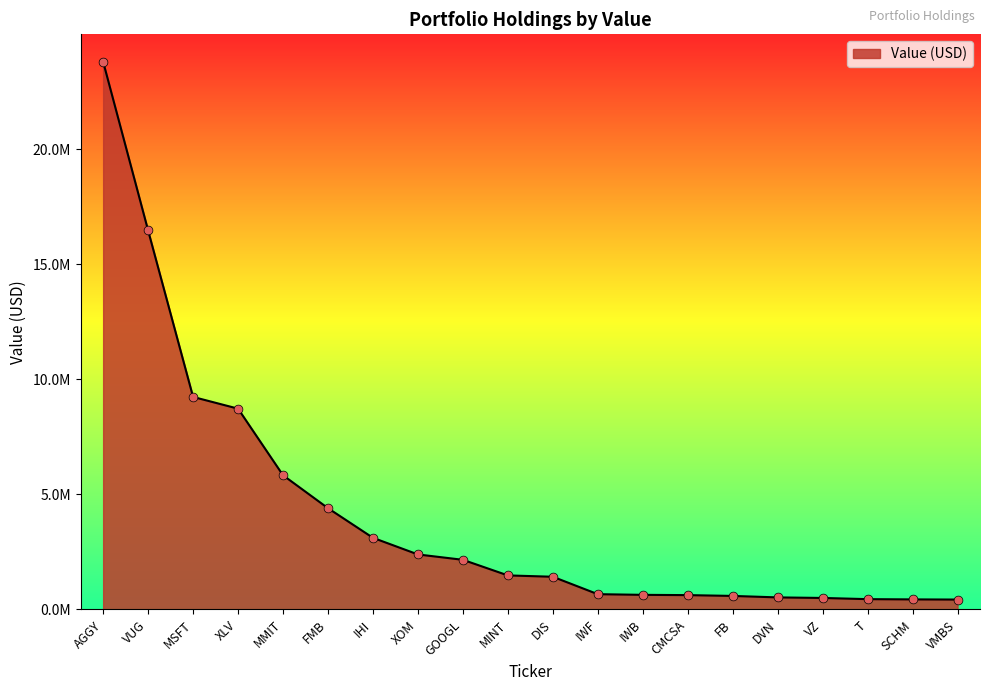

What is the change in value from FMB to XOM?

-2011000